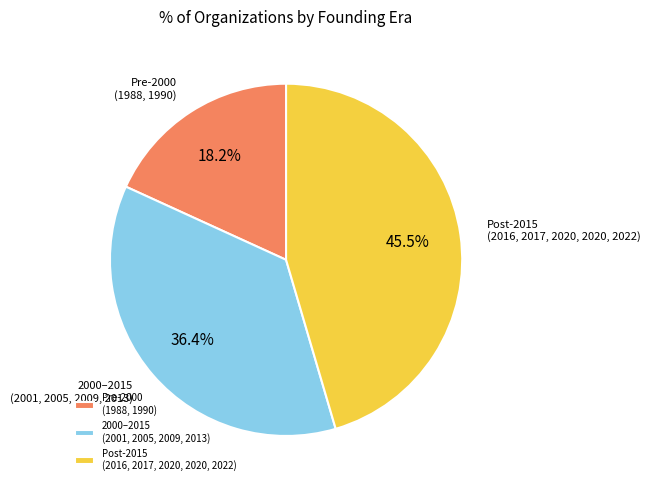

How many slices are in this pie chart?

3